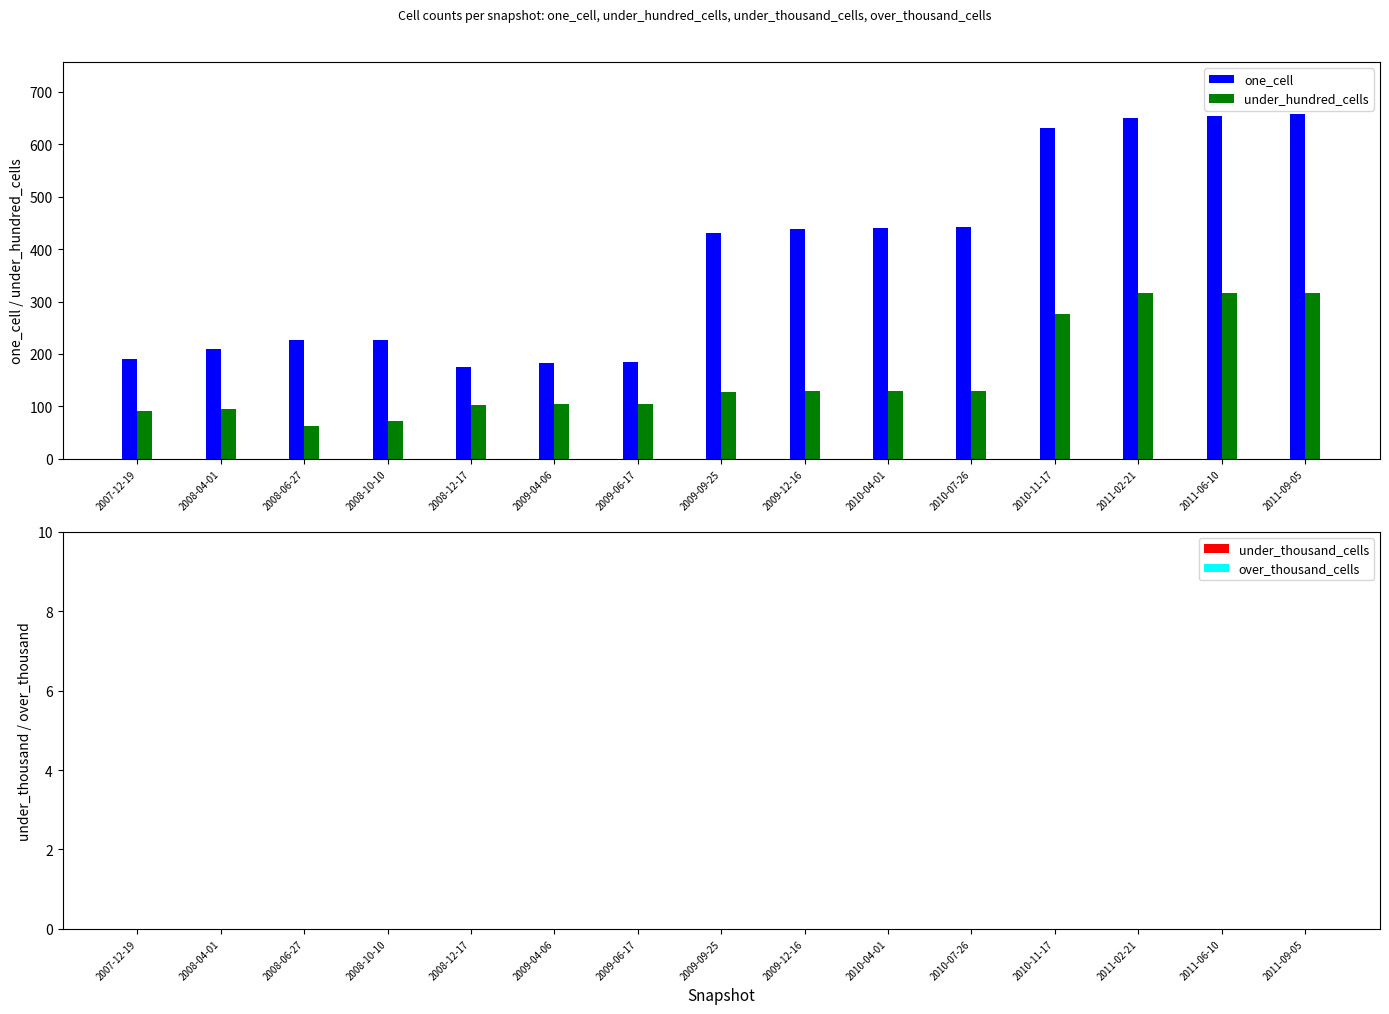

How many values in the one_cell series are below 431?

7